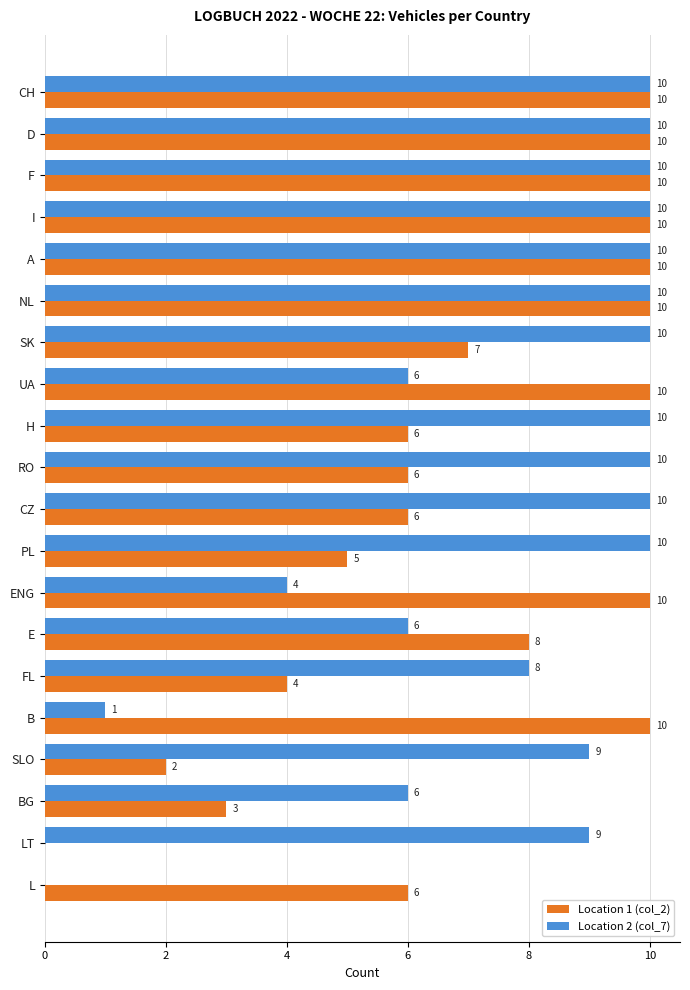

Which series changed the most between NL and UA?

Location 2 (col_7)